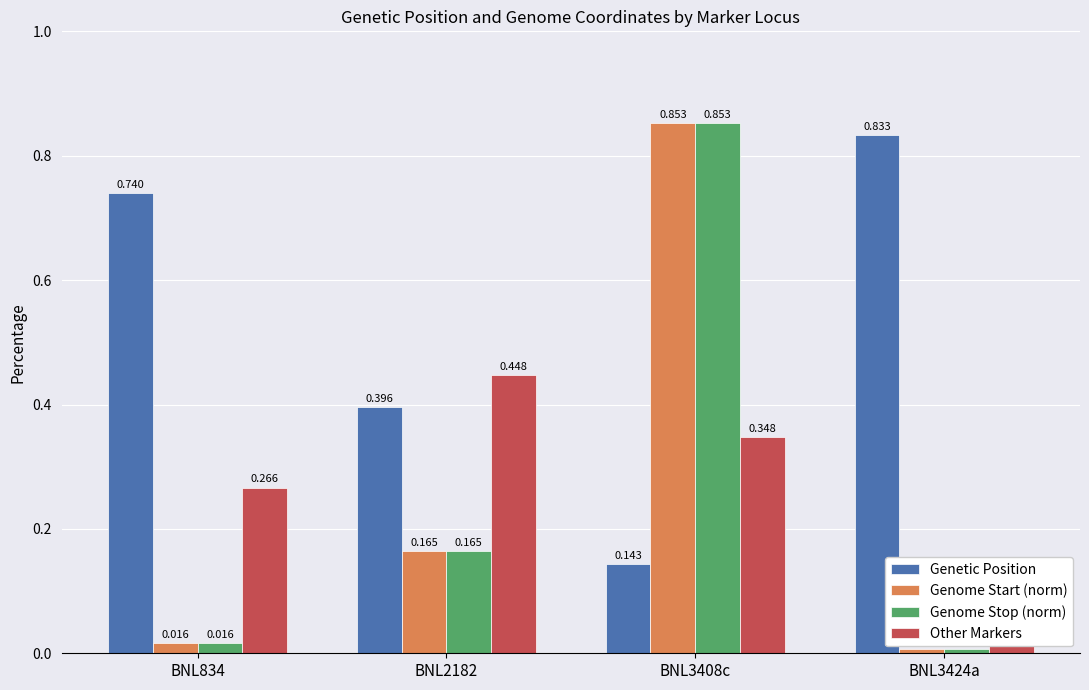

What position from the left is BNL2182?

2